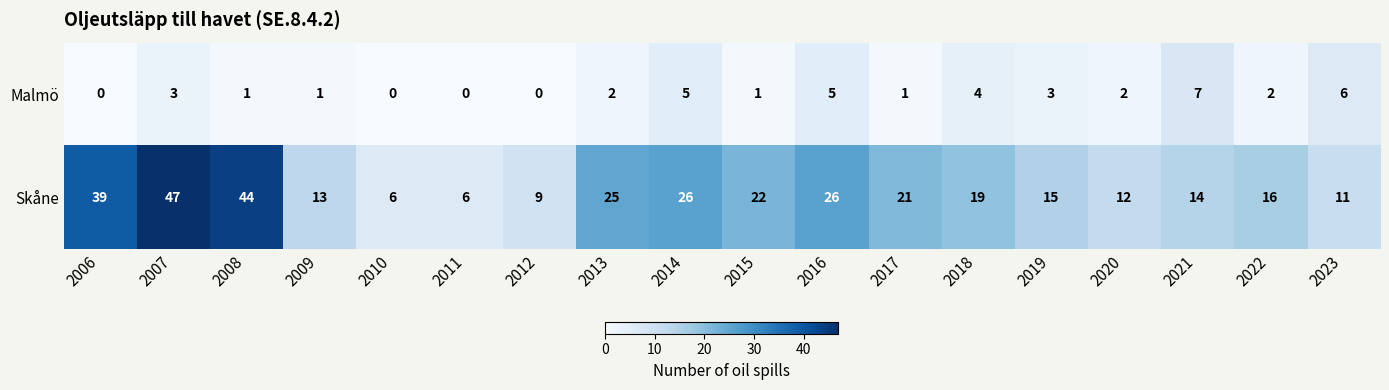

What is the difference between the maximum and minimum values in the Skåne series?

41